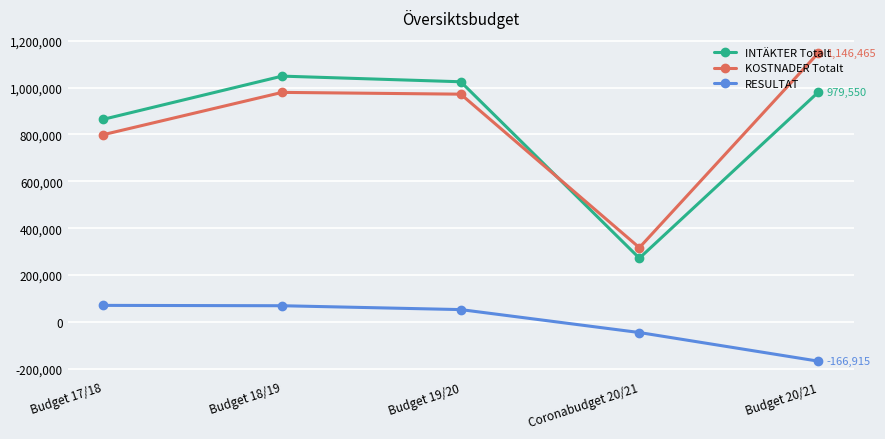

List the series in order of their peak value, highest first.

KOSTNADER Totalt, INTÄKTER Totalt, RESULTAT